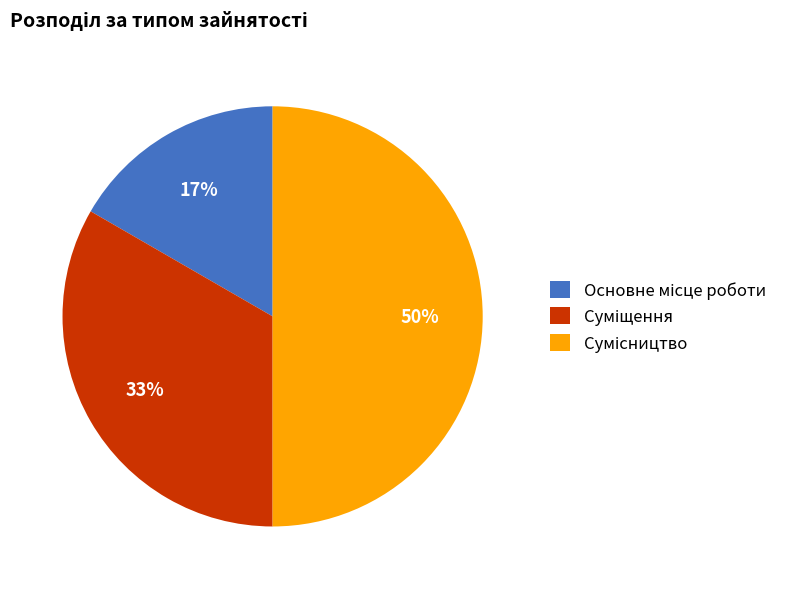

To the nearest percent, what is the average slice percentage?

33%